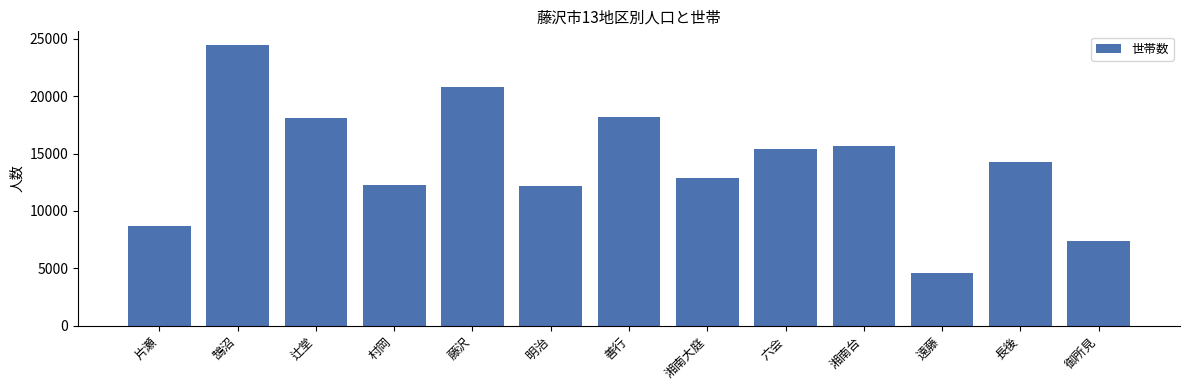

What position from the left is 御所見?

13